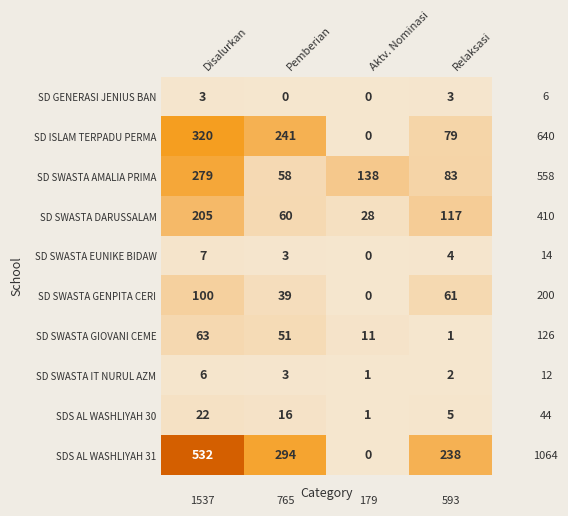

At which category is the sum across all series the highest?

Disalurkan